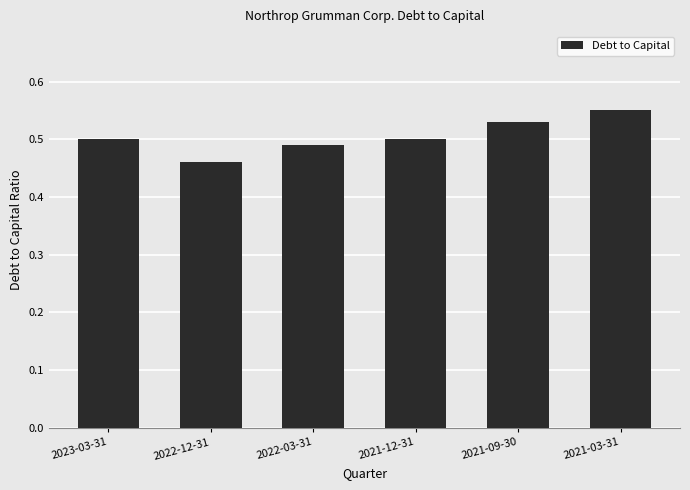

Which label corresponds to the largest value in the chart?

2021-03-31